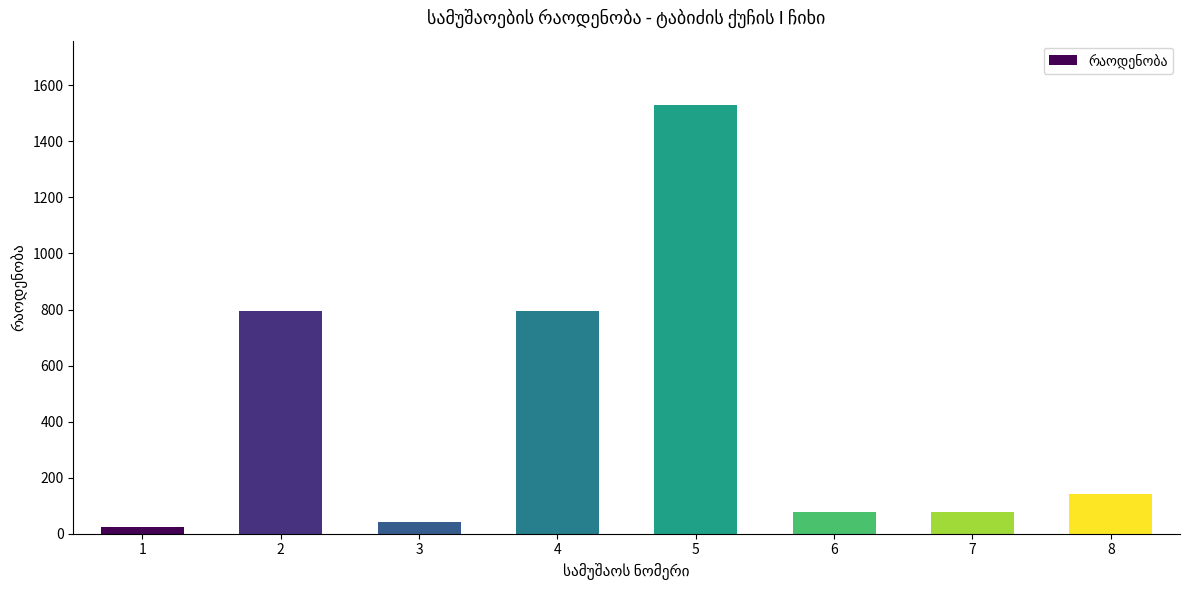

What is the difference between the values at 3 and 7?

37.2